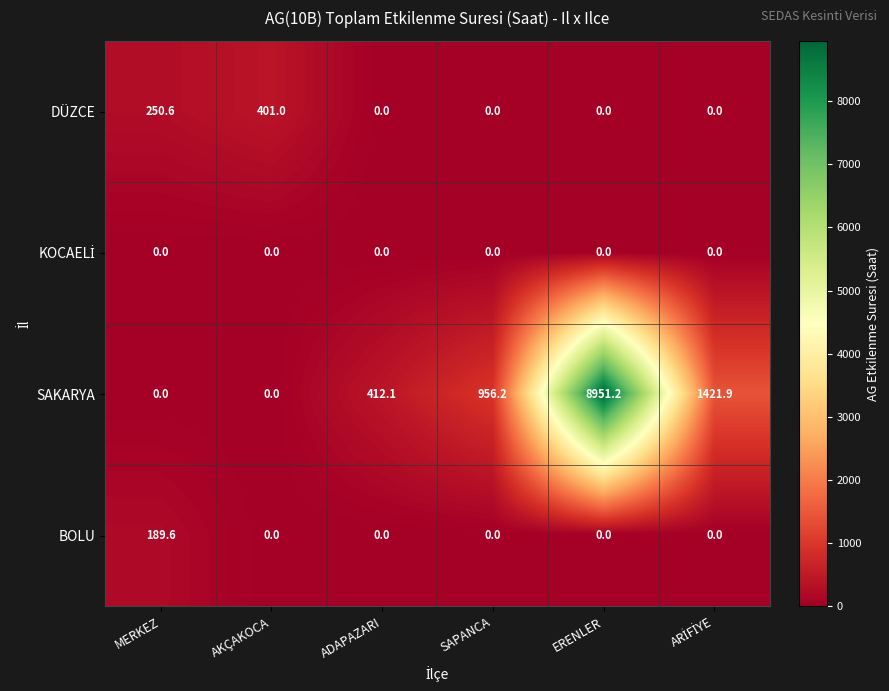

True or false: DÜZCE has a value of 172.6 at AKÇAKOCA.

False